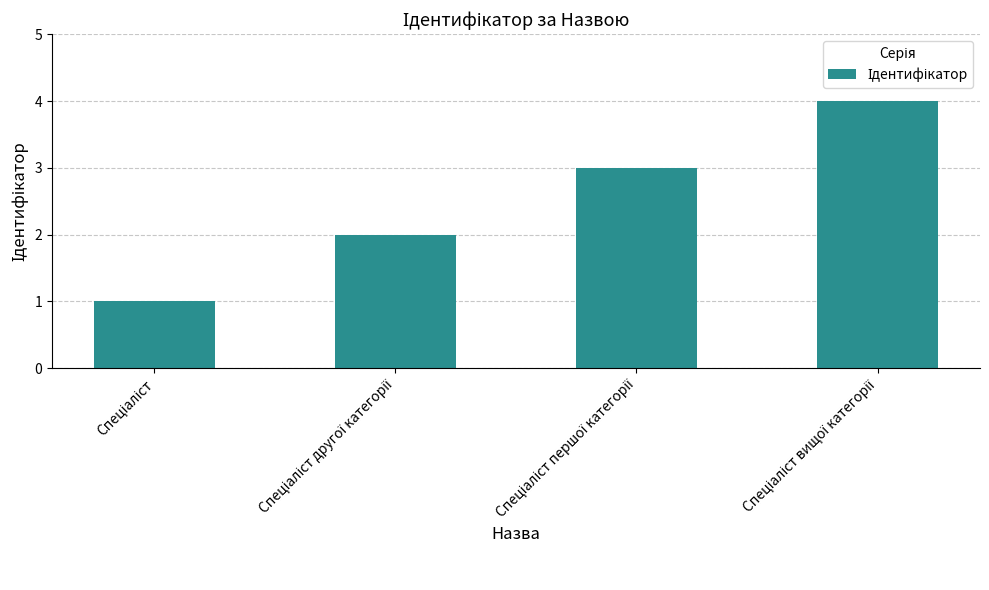

What is the sum of all values?

10